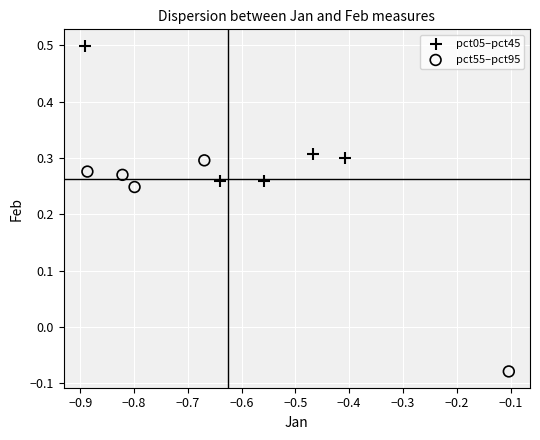

Which series has the widest spread of Y values?

pct55–pct95